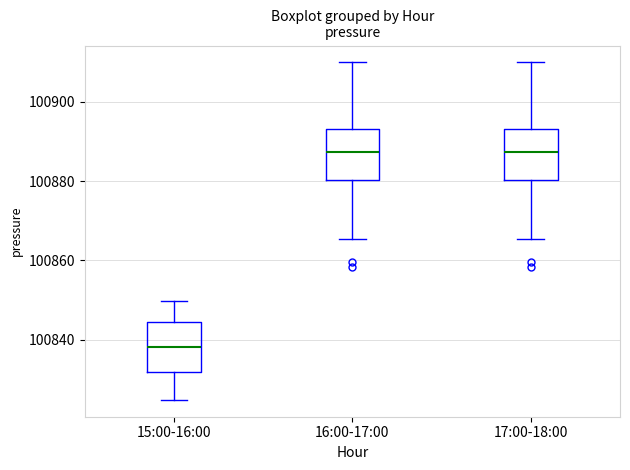

Reading left to right, transcribe this box plot: for each box, give where its median line is, the range the box spans, and where its two whiskers end, as read against the y-axis. The values are not printed on the chart, so give them approximately, as read against the axis.

15:00-16:00: median 100838, box 100832 to 100844, whiskers 100824 to 100850
16:00-17:00: median 100888, box 100880 to 100894, whiskers 100866 to 100910
17:00-18:00: median 100888, box 100880 to 100894, whiskers 100866 to 100910